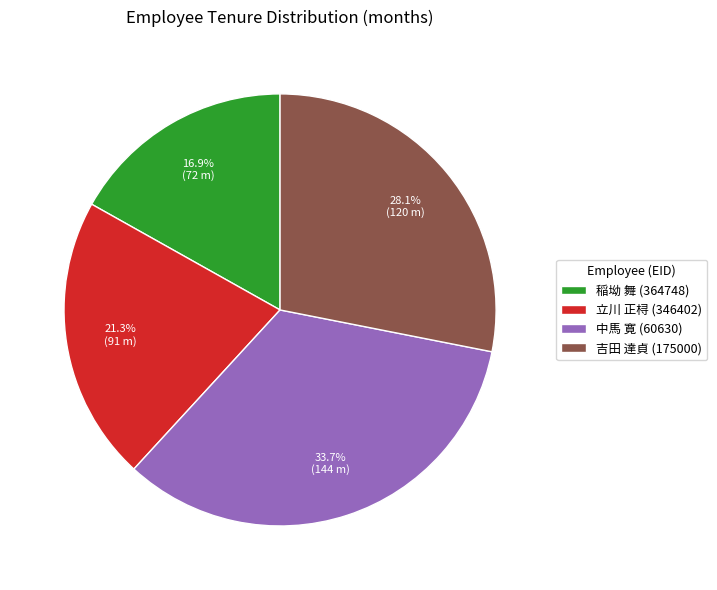

To the nearest percent, what is the average slice percentage?

25%